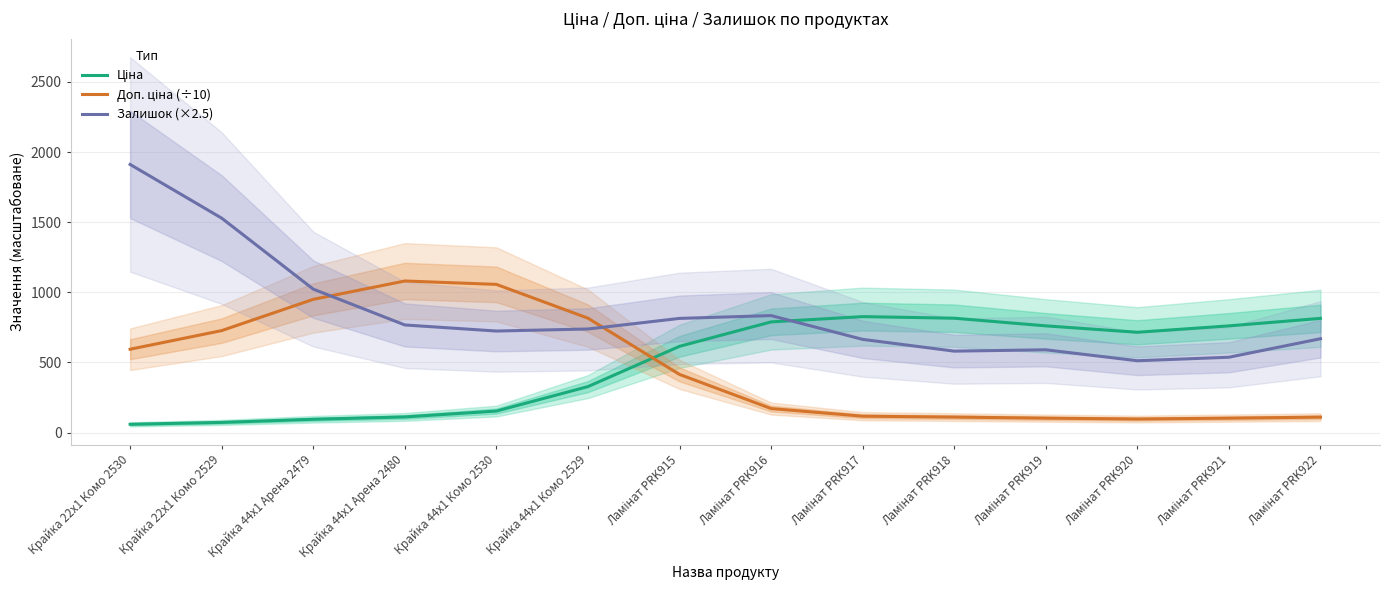

The value of Залишок (×2.5) at Ламінат PRK918 is 896.0. True or false?

False